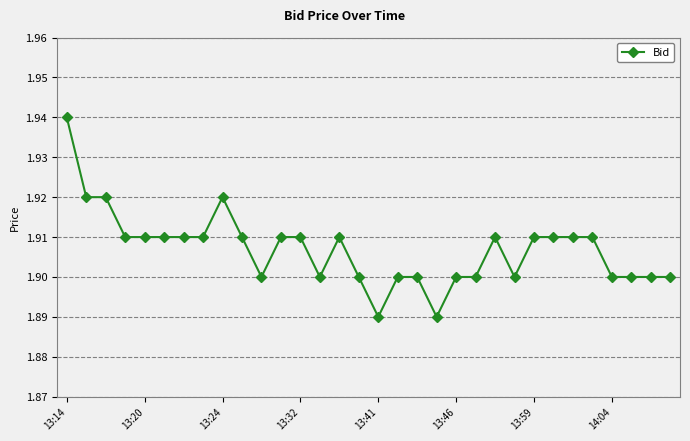

How many lines are shown in the chart?

1